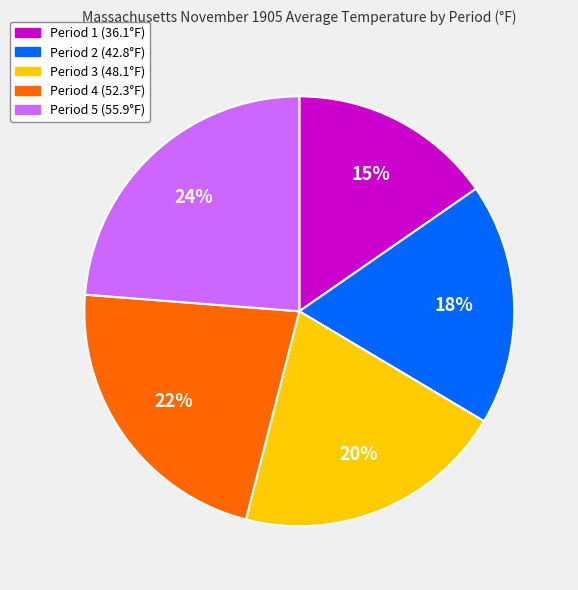

Approximately how many times larger is the value at Period 4 compared to Period 5?

0.9